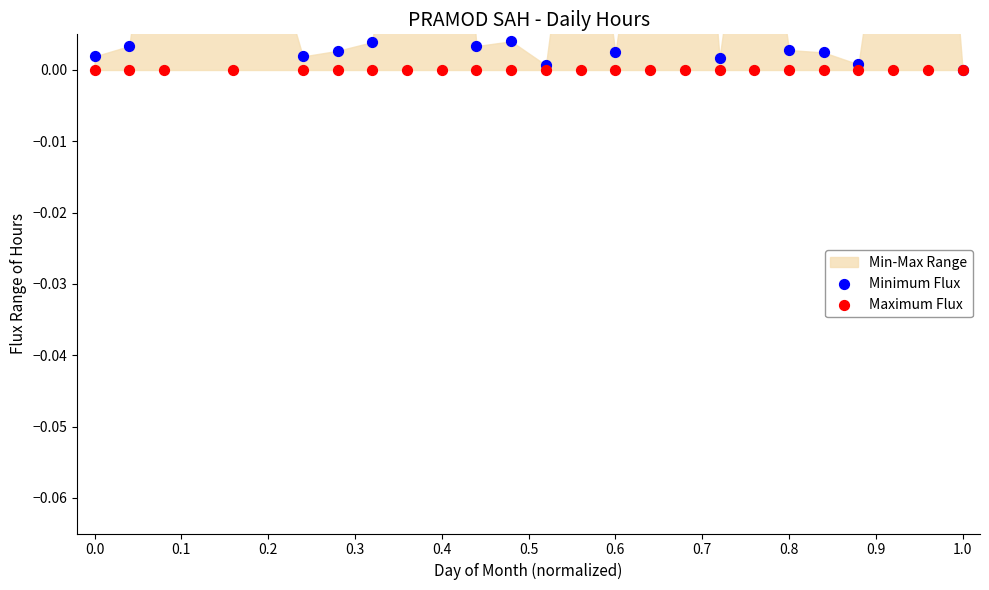

Which series reaches the maximum Y coordinate?

Minimum Flux